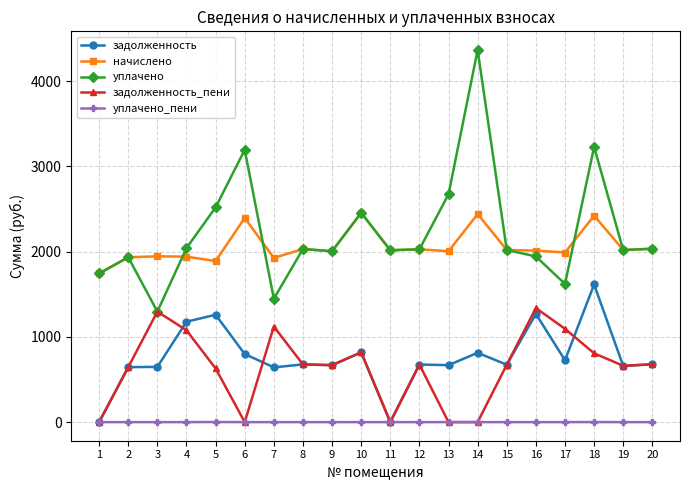

True or false: уплачено_пени and уплачено intersect in this chart.

False